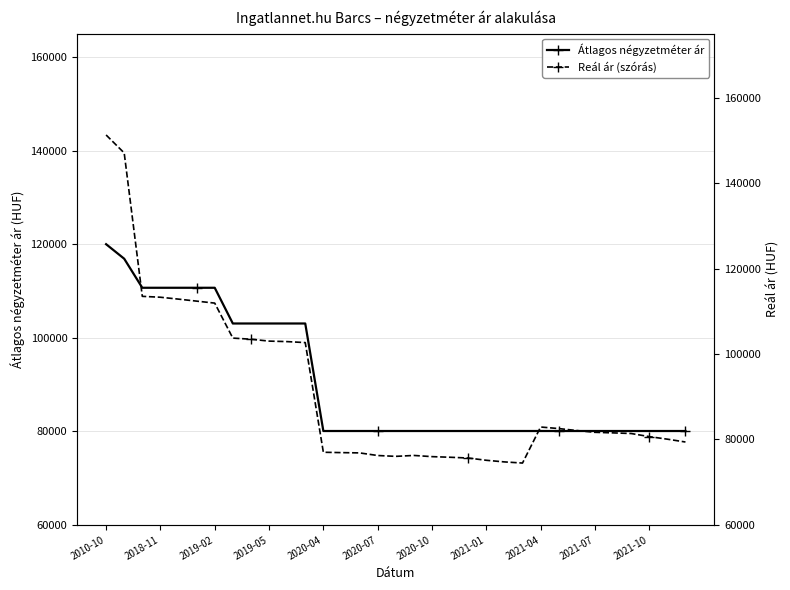

What is the maximum value for Átlagos négyzetméter ár?

120000